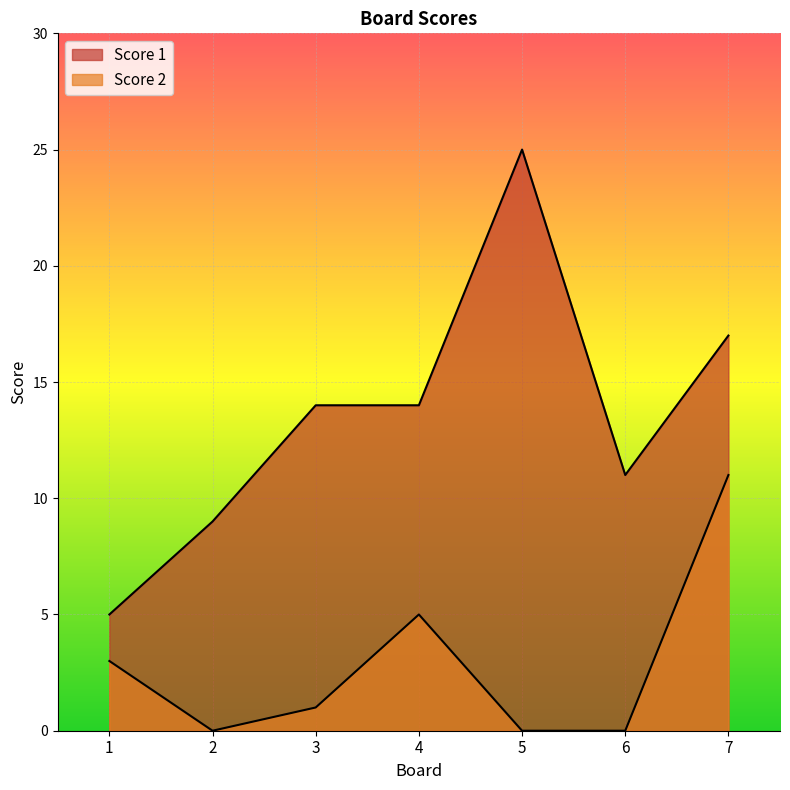

Between 1 and 4, which series saw the biggest shift?

Score 1